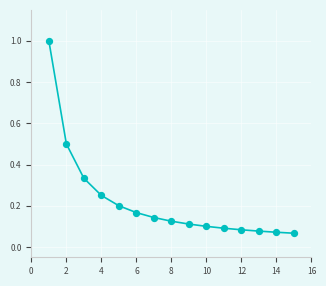

What is the range of Y values (max minus min)?

0.9